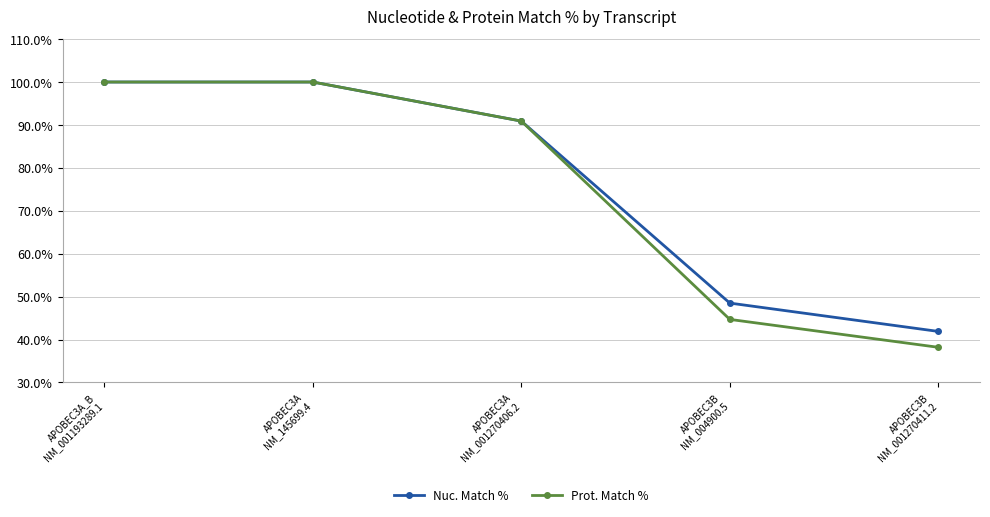

The value of Prot. Match % at APOBEC3A
NM_001270406.2 is 90.9. True or false?

True